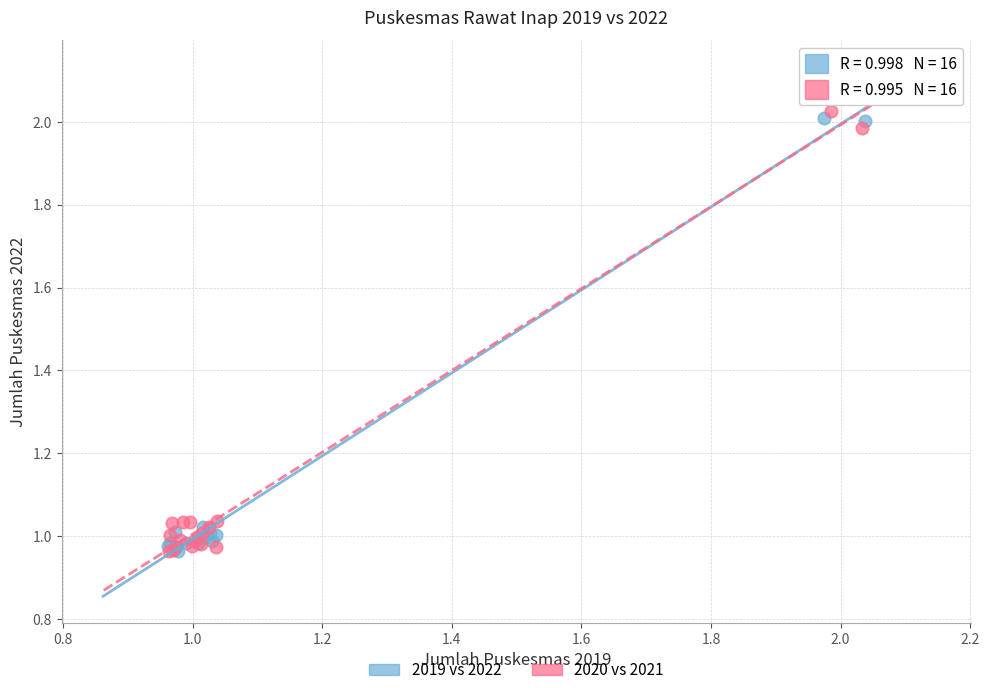

What are all the series names shown in the legend?

2019 vs 2022, 2020 vs 2021